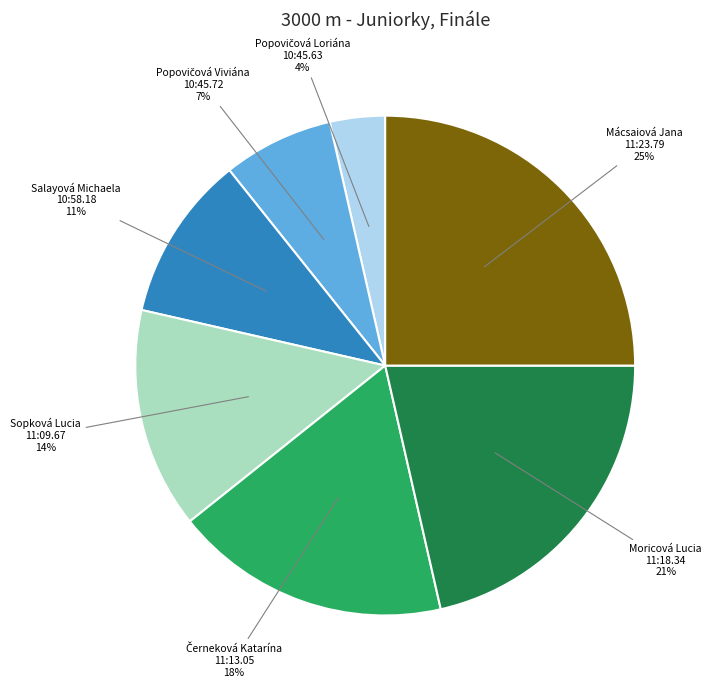

Does Moricová Lucia represent more than half of the total?

No